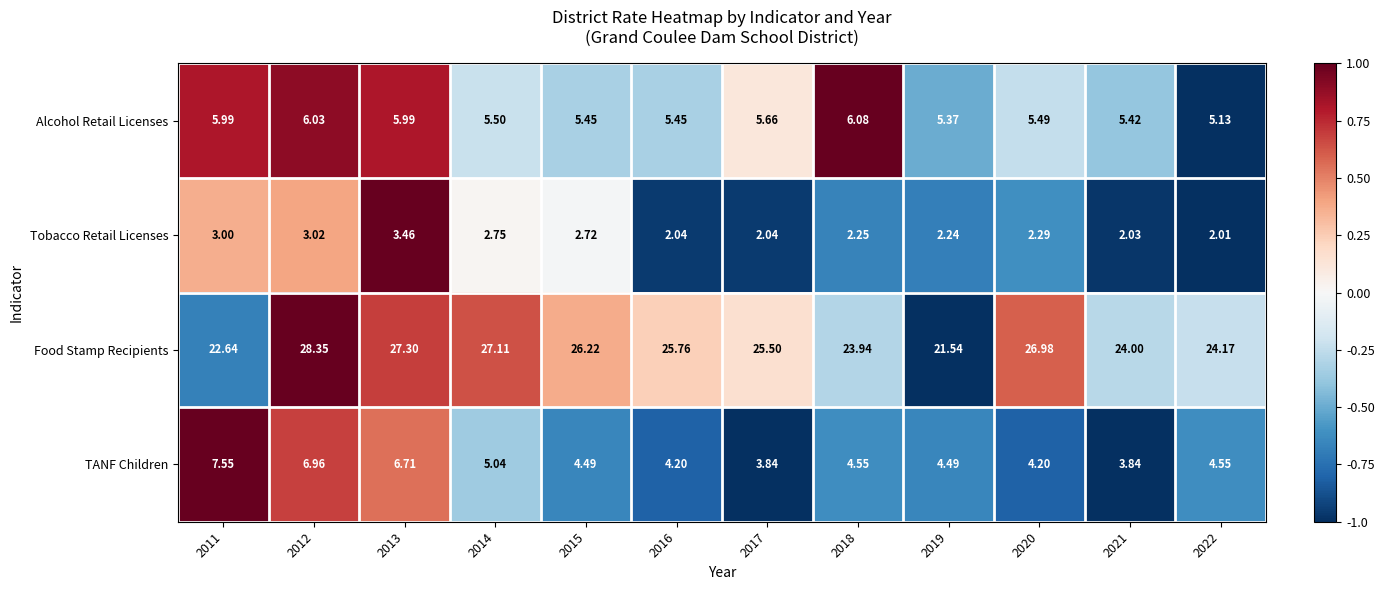

Rank the series at 2012 from lowest to highest value.

Tobacco Retail Licenses, Alcohol Retail Licenses, TANF Children, Food Stamp Recipients